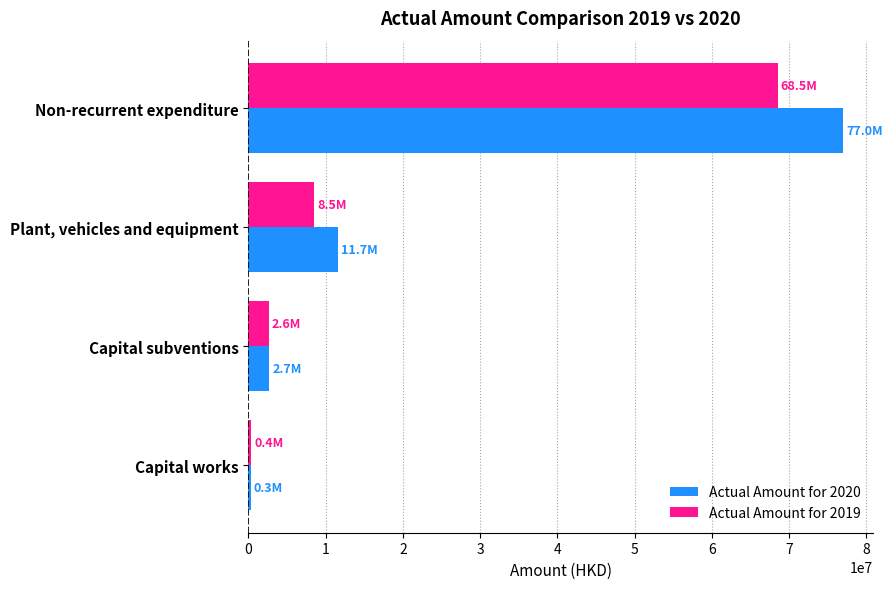

What is the difference between the maximum and minimum values in the Actual Amount for 2019 series?

68166575